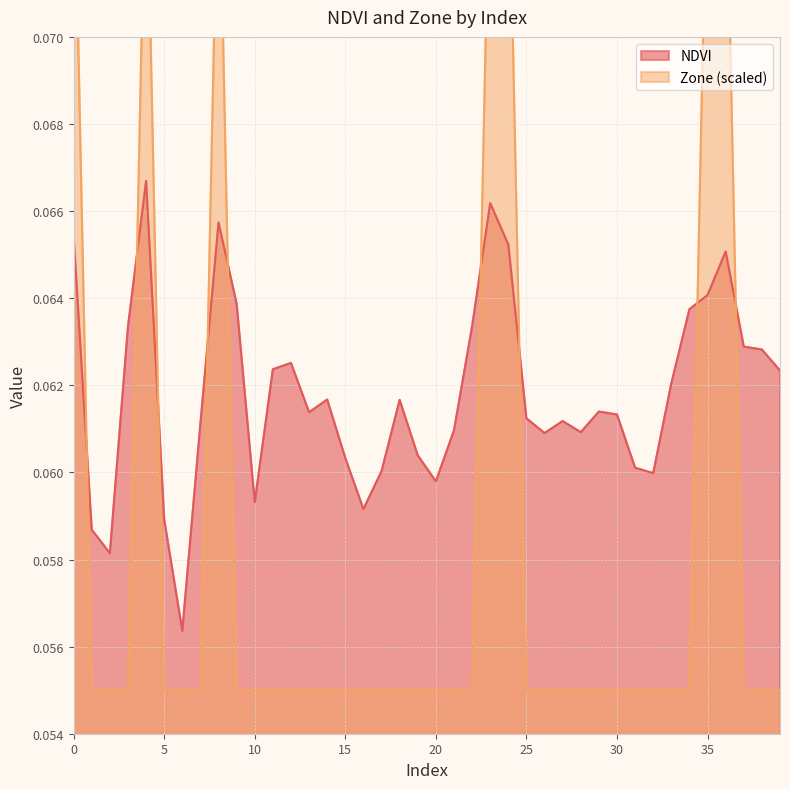

Rank the series by their average value, from lowest to highest.

Zone, NDVI